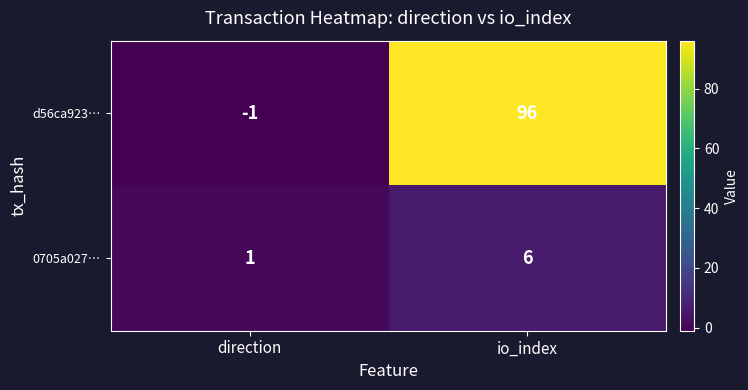

What is the sum of all 0705a027… values?

7